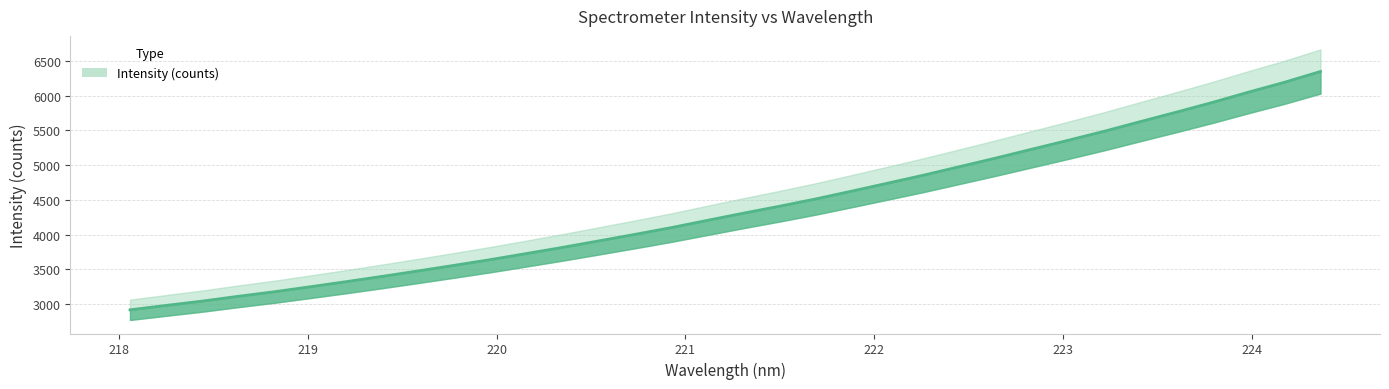

What is the maximum value shown in the chart?

6345.6